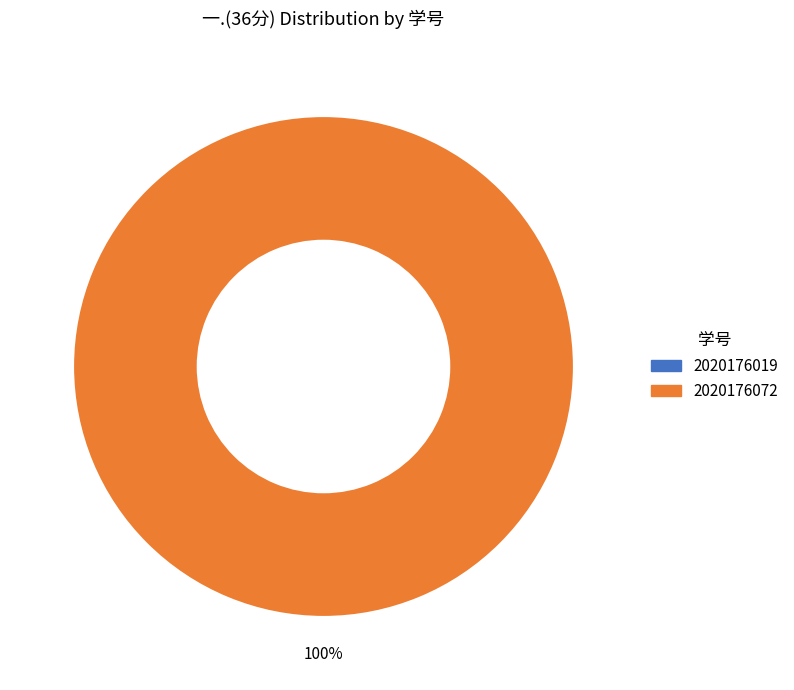

To the nearest percent, what portion does 2020176072 represent?

100%